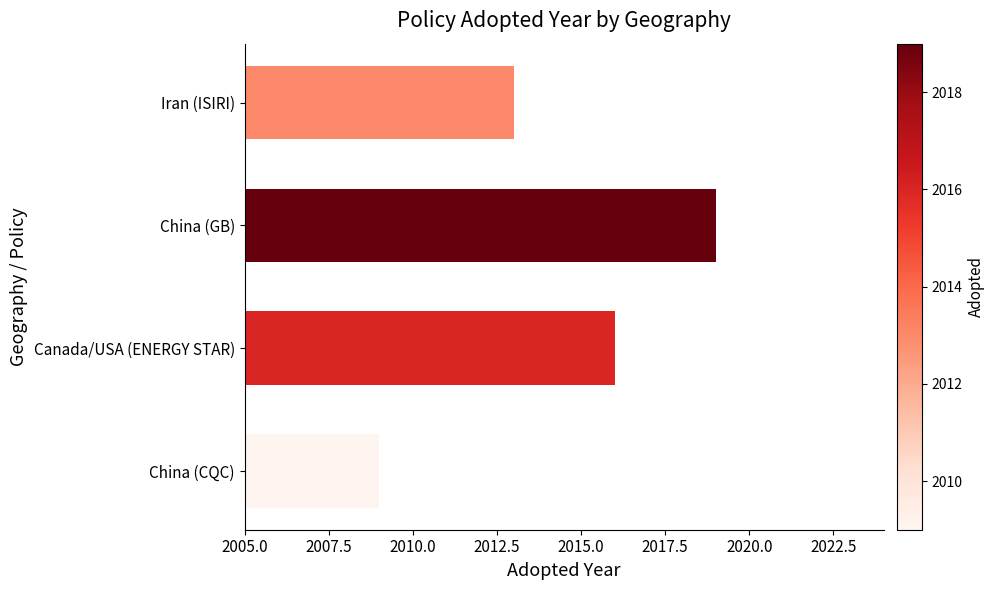

What is the greatest value displayed?

2019